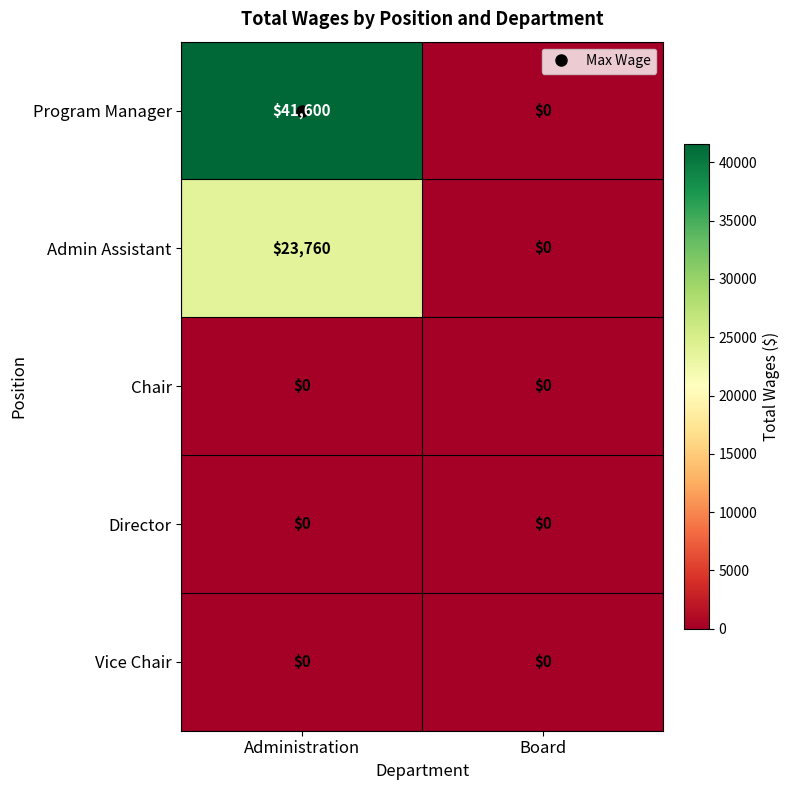

Between Administration and Board, which series saw the biggest shift?

Program Manager